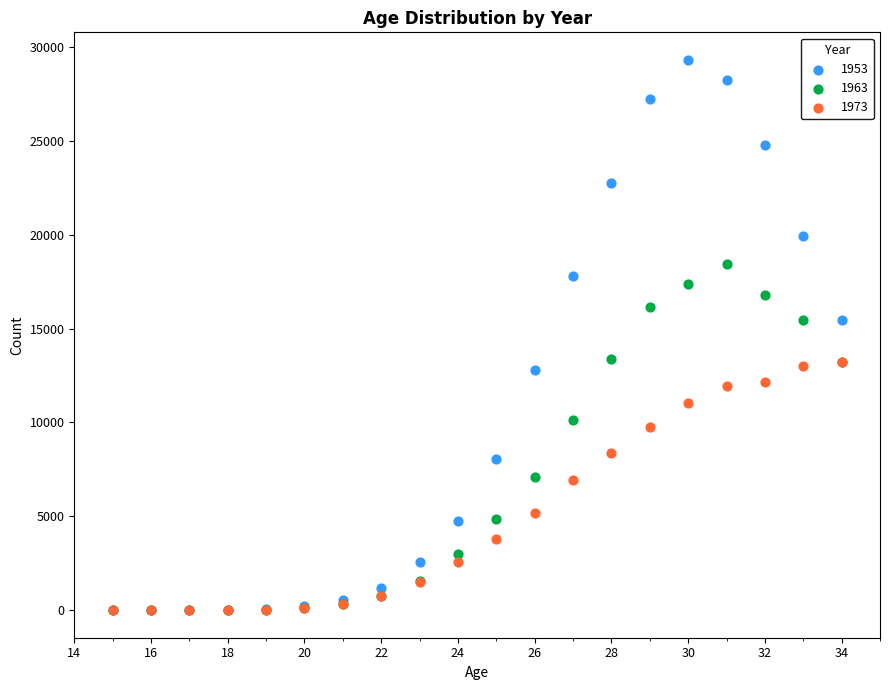

Which series reaches the maximum Y coordinate?

1953